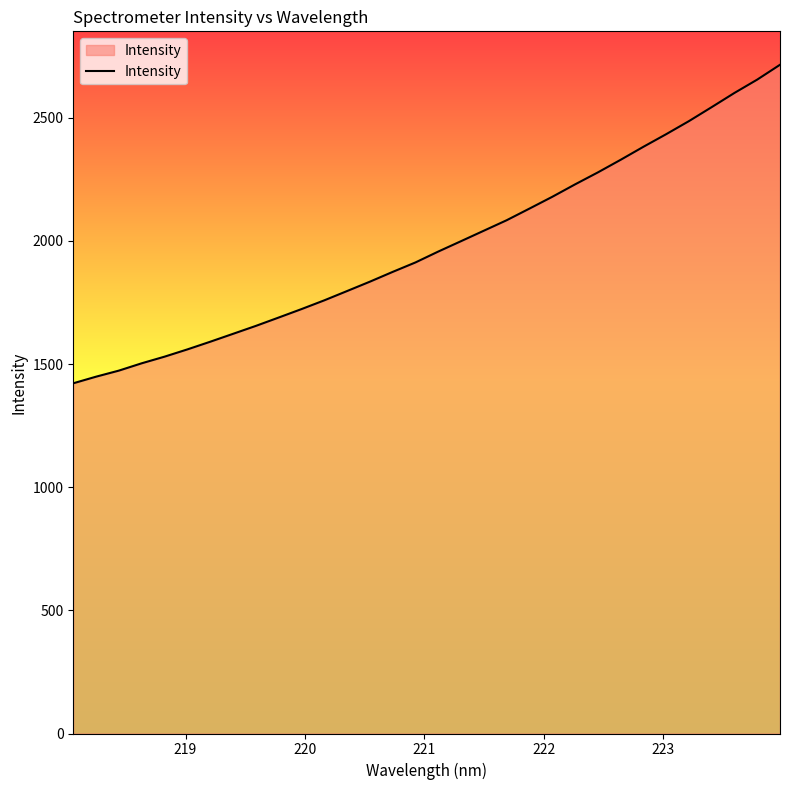

What is the difference between the maximum and minimum values?

1293.3